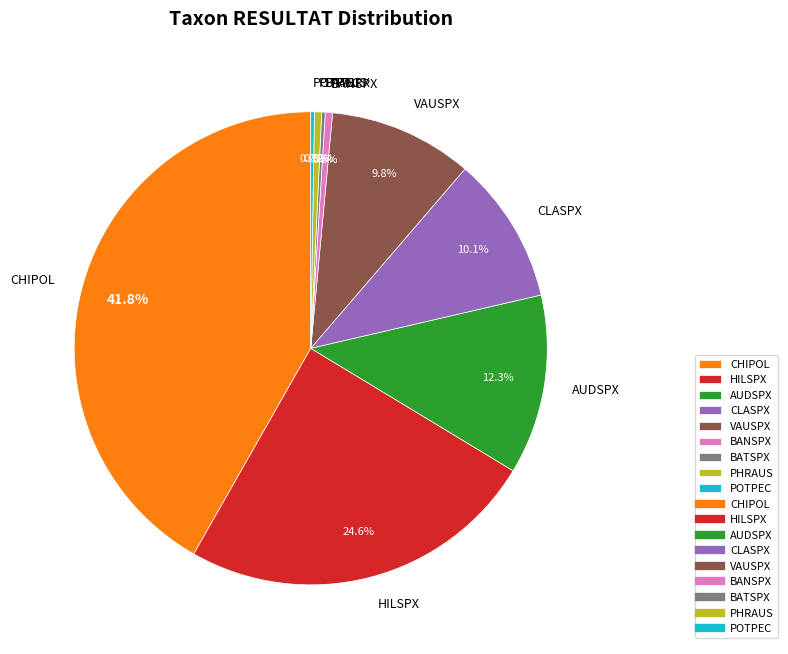

Which has a higher value, HILSPX or VAUSPX?

HILSPX